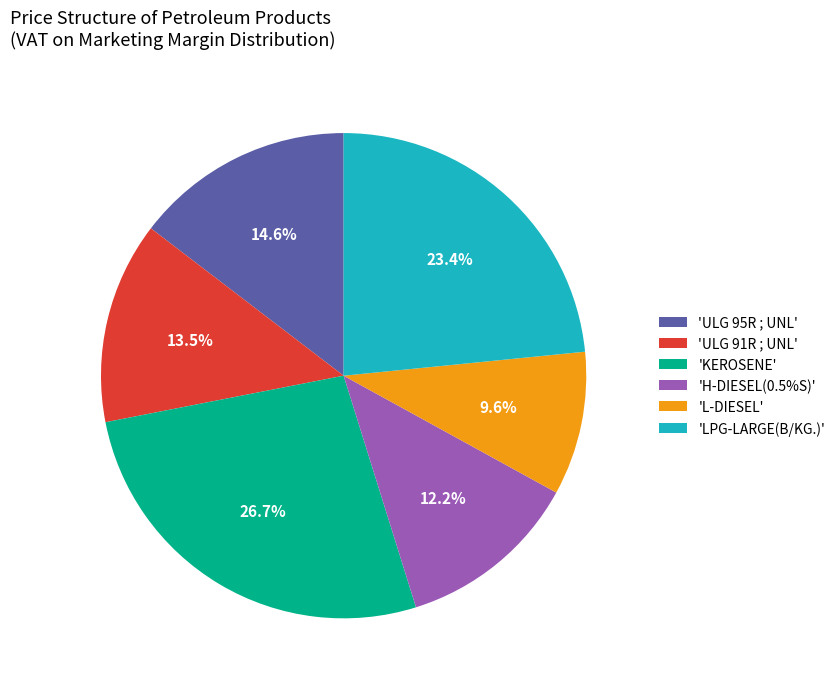

Which slice is the smallest?

'L-DIESEL'